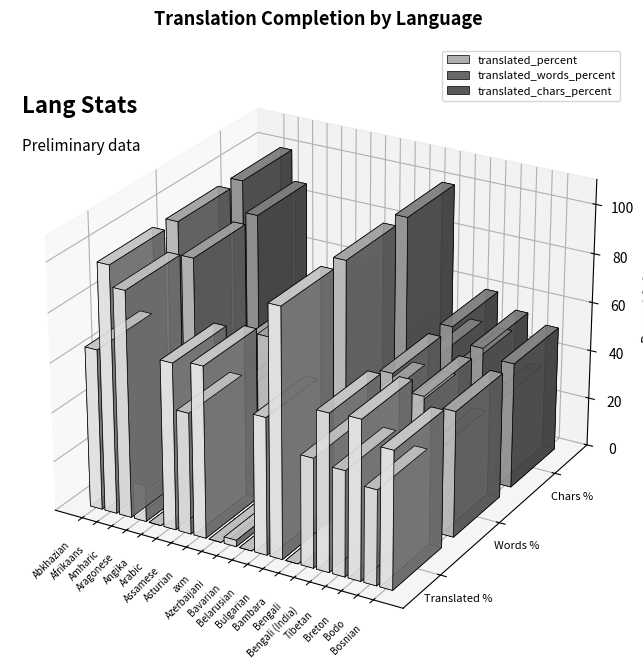

True or false: translated_chars_percent has a value of -64.8 at Angika.

False